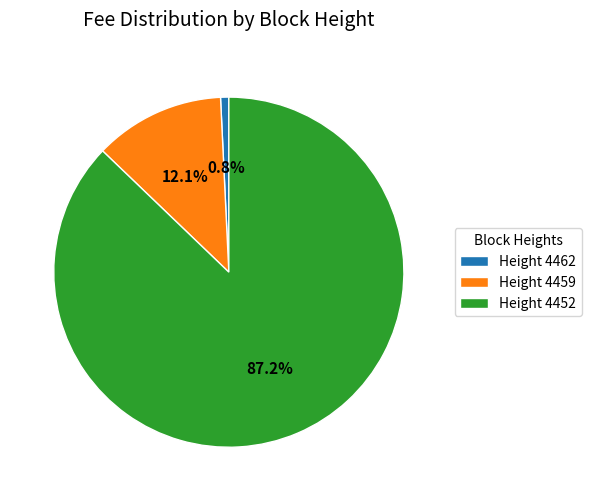

To the nearest percent, what is the difference between the largest and smallest slice percentages?

86%